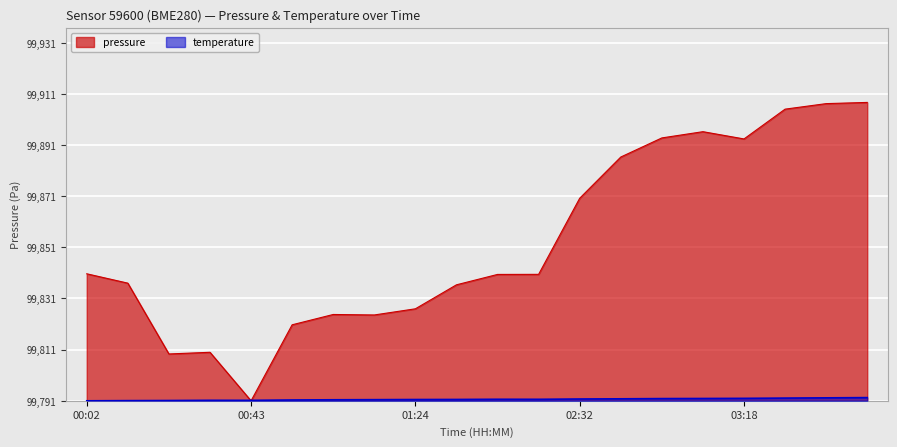

What is the difference between the maximum and minimum values in the pressure series?

116.7